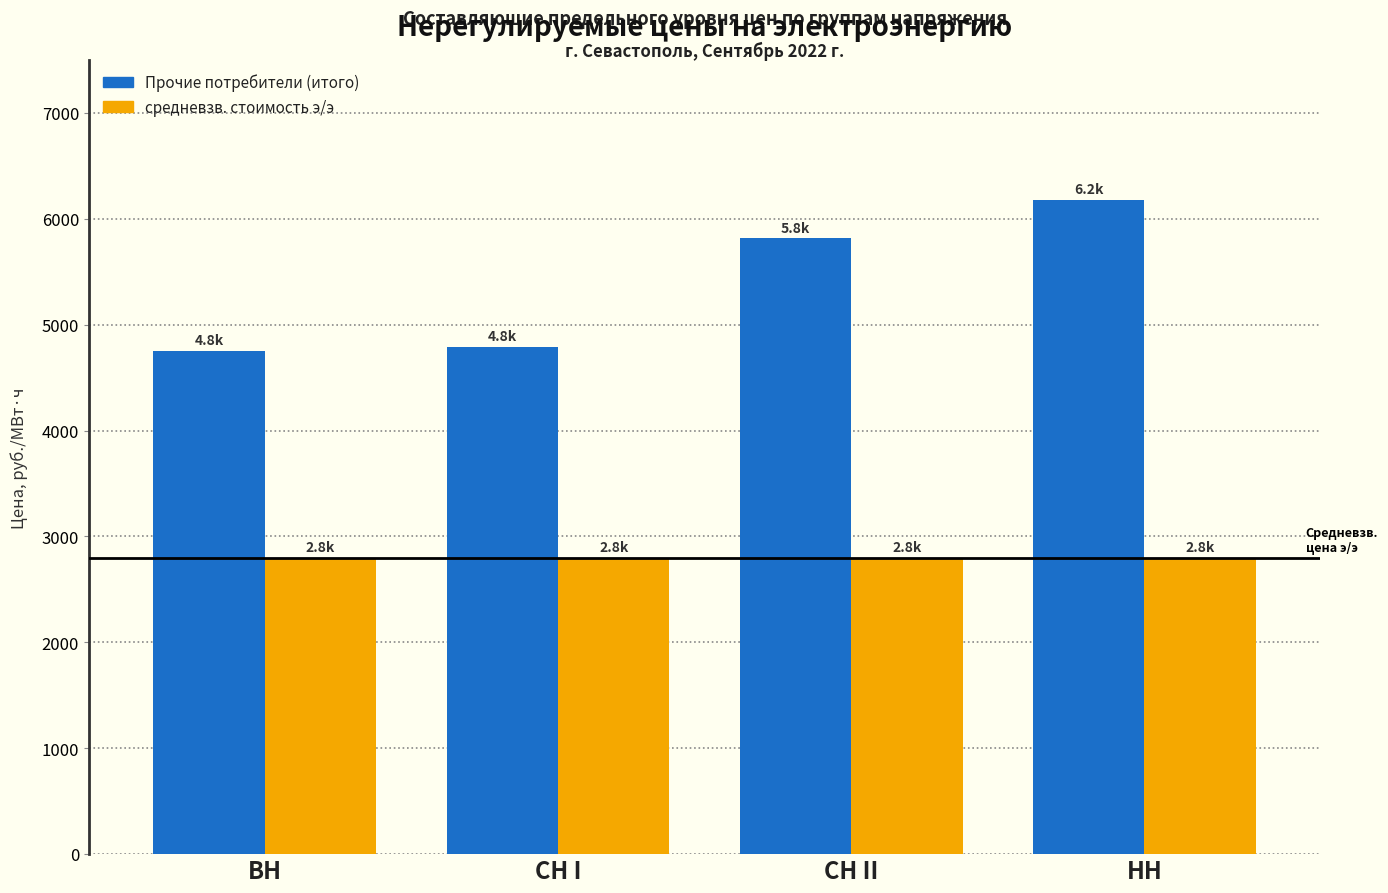

Reading left to right, extract all data points from this chart.

Прочие потребители (итого): 4756.0	4794.2	5818.6	6180.9
средневзв. стоимость э/э: 2798.5	2798.5	2798.5	2798.5